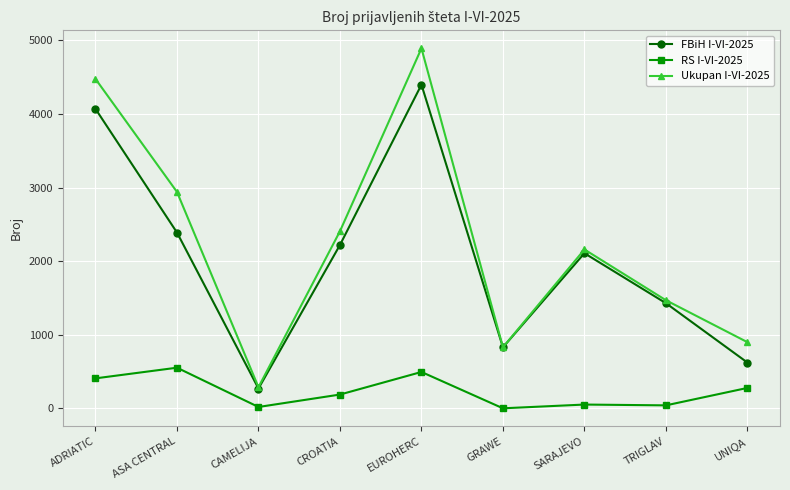

The value of Ukupan I-VI-2025 at TRIGLAV is 2641. True or false?

False